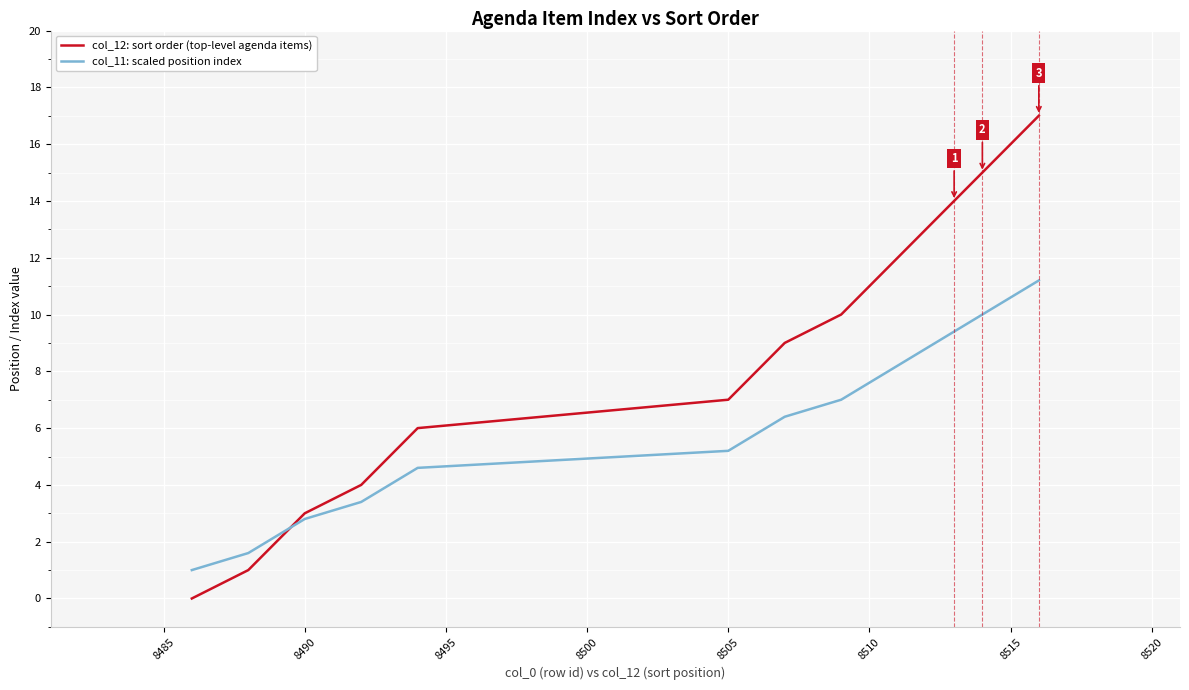

List the series in order of their overall mean, highest first.

col_12: sort order (top-level agenda items), col_11: scaled position index